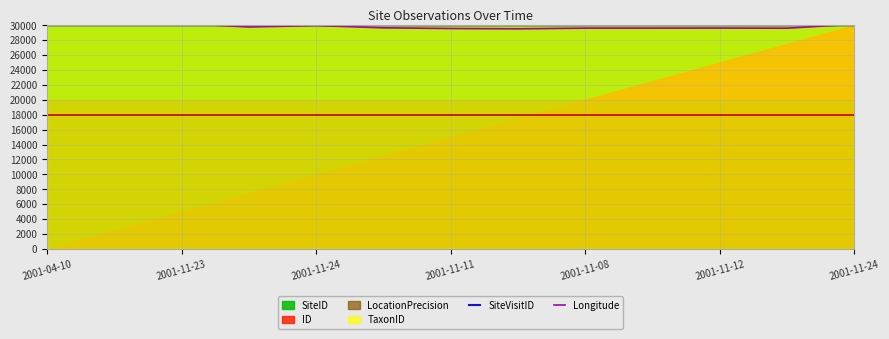

Which series ends up on top after the final intersection of SiteVisitID and Longitude?

Longitude